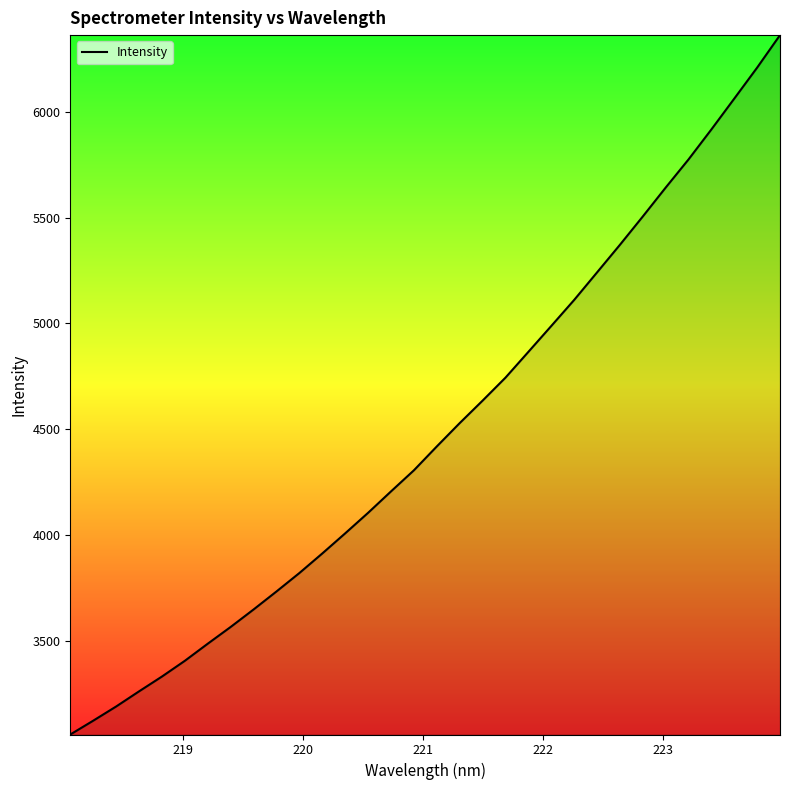

What is the greatest value displayed?

6362.8